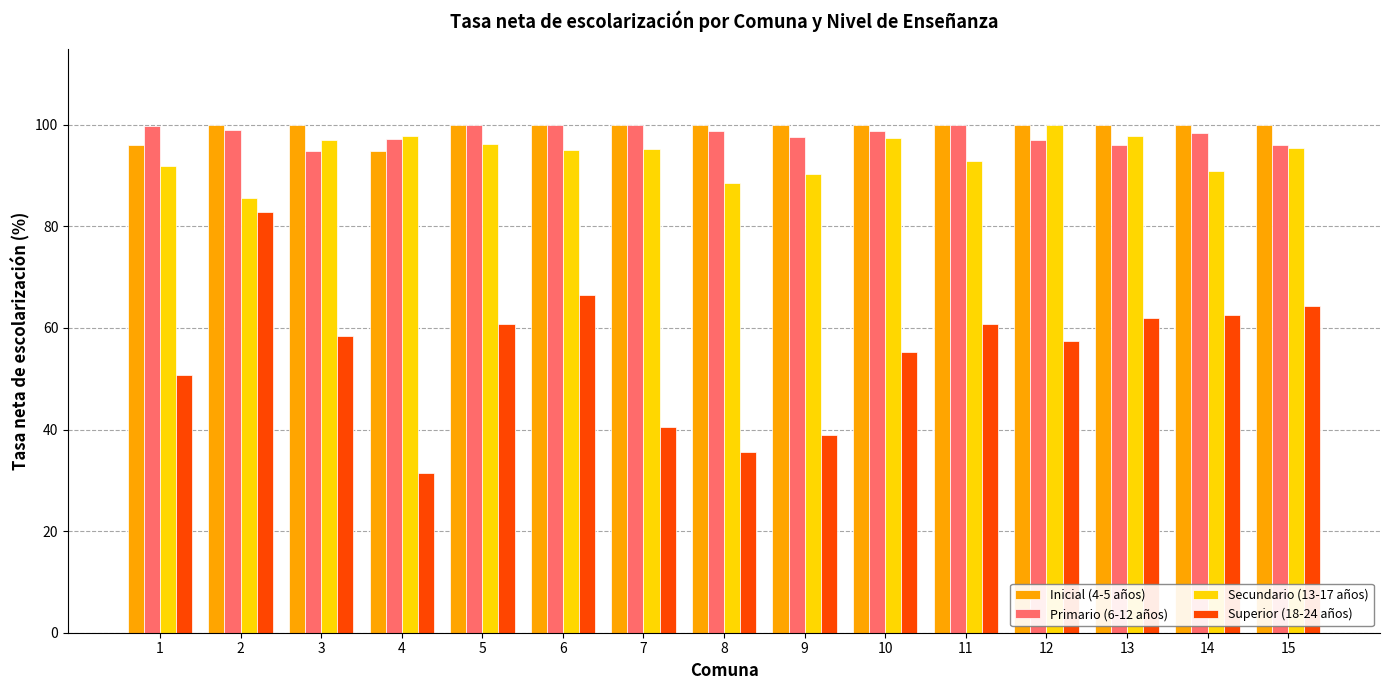

What is the value of the Inicial (4-5 años) bar at the 1st from the left?

96.1